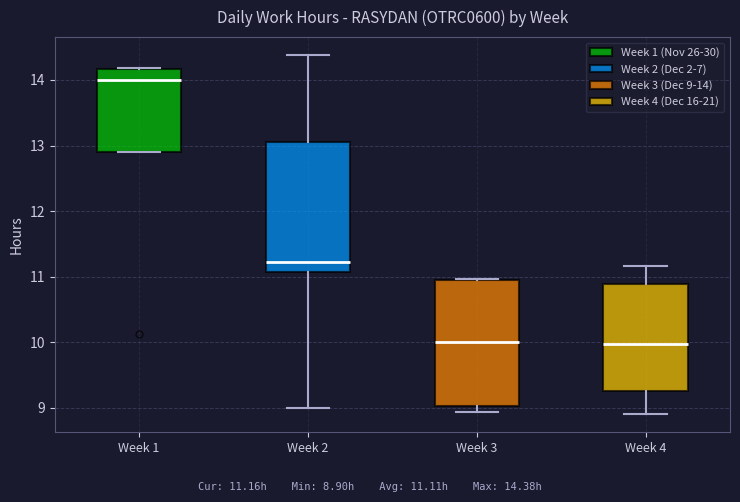

Reading left to right, transcribe this box plot: for each box, give where its median line is, the range the box spans, and where its two whiskers end, as read against the y-axis. The values are not printed on the chart, so give them approximately, as read against the axis.

Week 1: median 14.0, box 12.9 to 14.2, whiskers 12.9 to 14.2
Week 2: median 11.2, box 11.1 to 13.1, whiskers 9.0 to 14.4
Week 3: median 10.0, box 9.0 to 11.0, whiskers 8.9 to 11.0
Week 4: median 10.0, box 9.3 to 10.9, whiskers 8.9 to 11.2